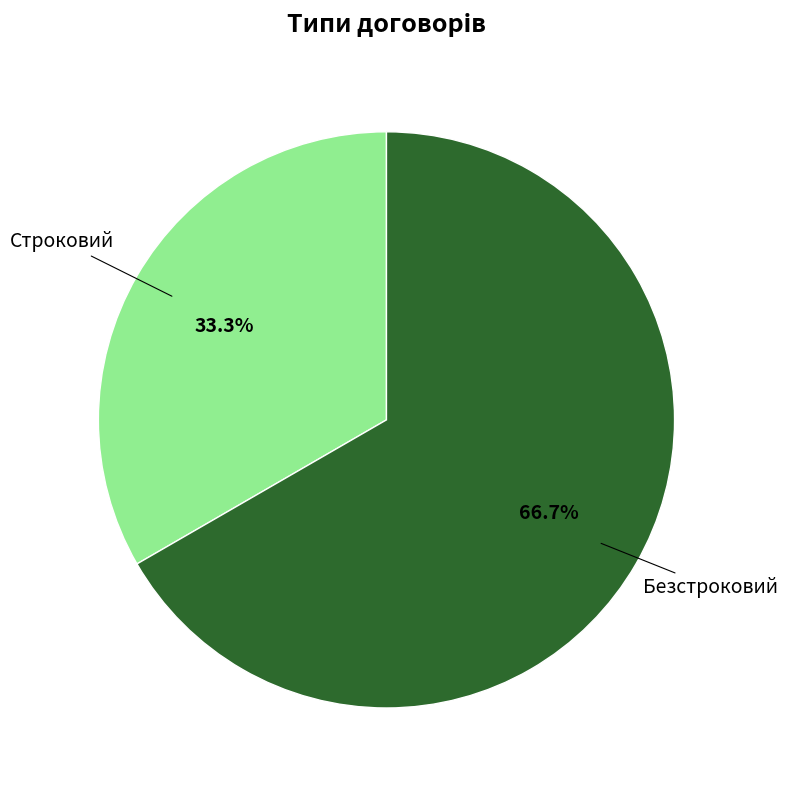

To the nearest percent, what percentage of the pie is Строковий?

33%